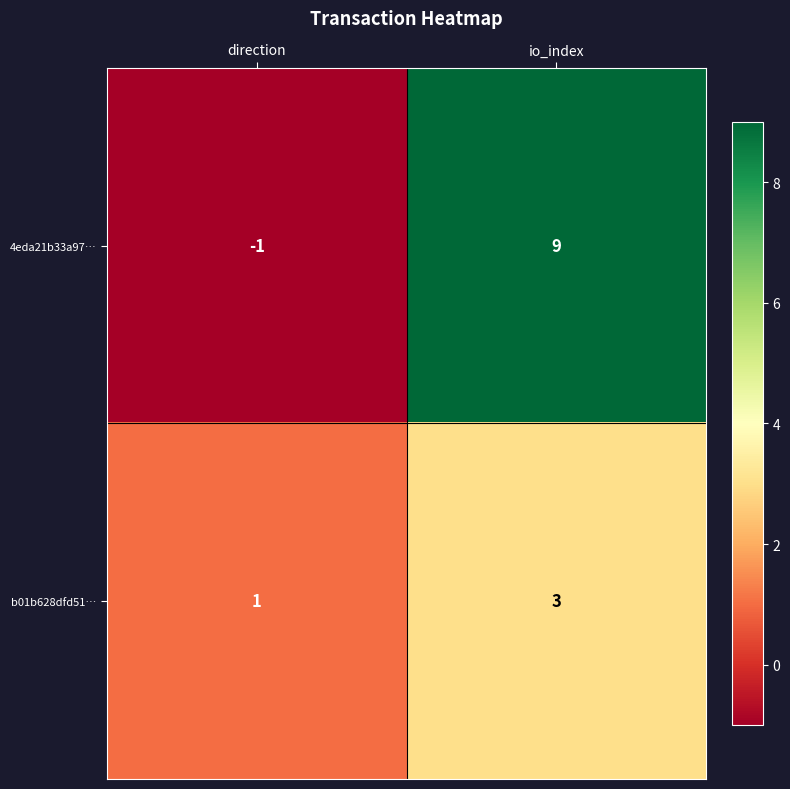

List the series in order of their overall mean, lowest first.

b01b628dfd51…, 4eda21b33a97…